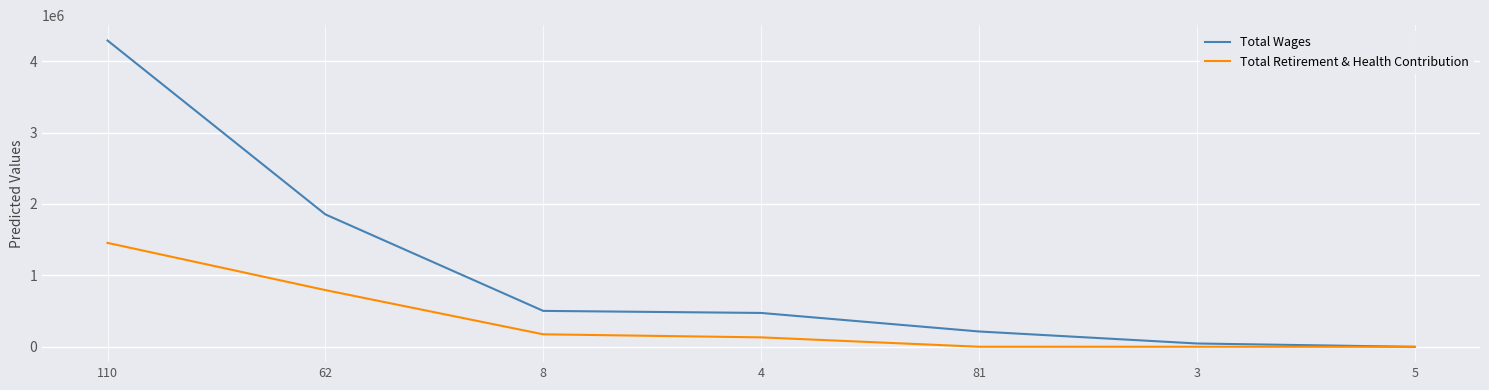

The value of Total Wages at 62 is 1853988. True or false?

True